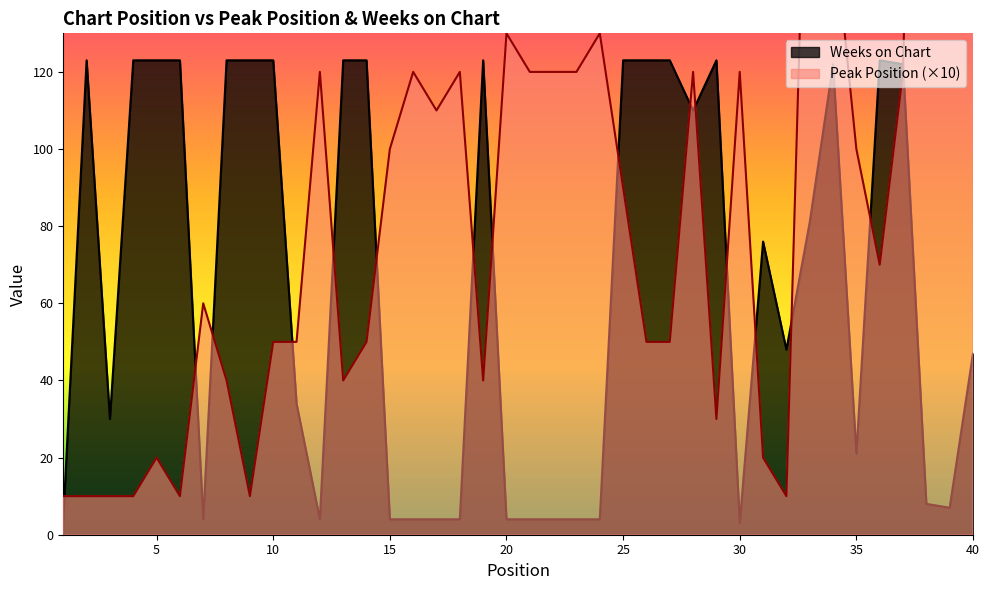

How many interior local peaks does the Peak Position series have?

11